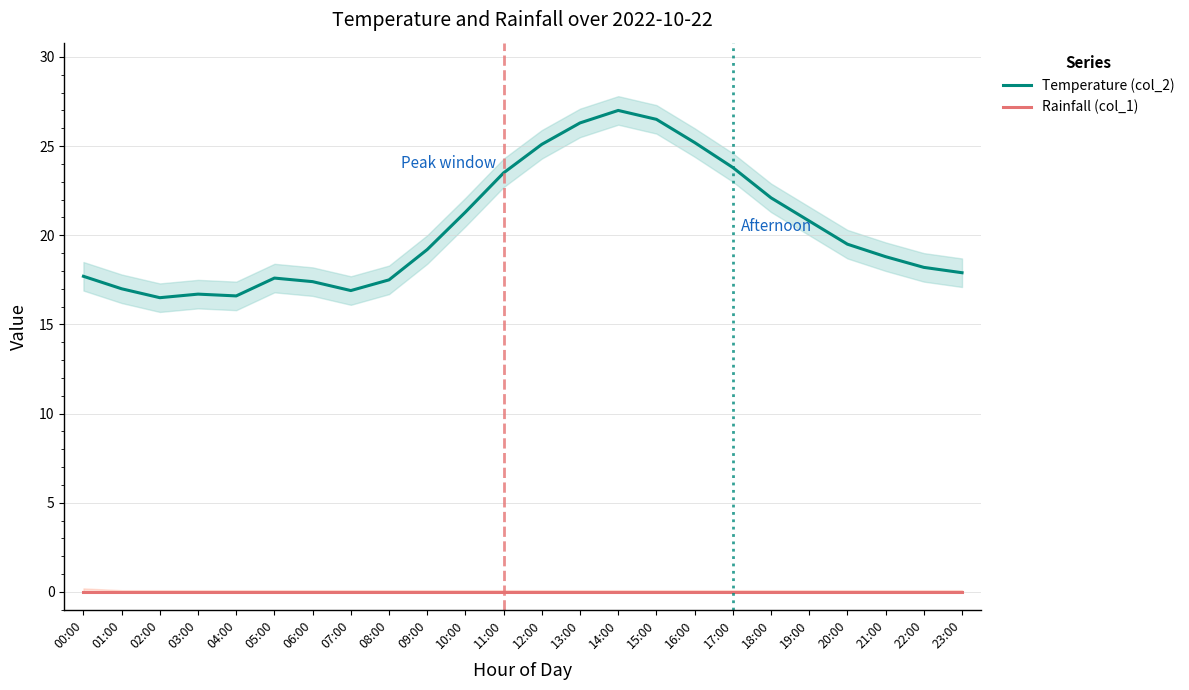

Reading left to right, list all the values displayed in this chart.

Temperature (col_2): 00:00=17.7	01:00=17.0	02:00=16.5	03:00=16.7	04:00=16.6	05:00=17.6	06:00=17.4	07:00=16.9	08:00=17.5	09:00=19.2	10:00=21.3	11:00=23.5	12:00=25.1	13:00=26.3	14:00=27.0	15:00=26.5	16:00=25.2	17:00=23.8	18:00=22.1	19:00=20.8	20:00=19.5	21:00=18.8	22:00=18.2	23:00=17.9
Rainfall (col_1): 00:00=0.0	01:00=0.0	02:00=0.0	03:00=0.0	04:00=0.0	05:00=0.0	06:00=0.0	07:00=0.0	08:00=0.0	09:00=0.0	10:00=0.0	11:00=0.0	12:00=0.0	13:00=0.0	14:00=0.0	15:00=0.0	16:00=0.0	17:00=0.0	18:00=0.0	19:00=0.0	20:00=0.0	21:00=0.0	22:00=0.0	23:00=0.0